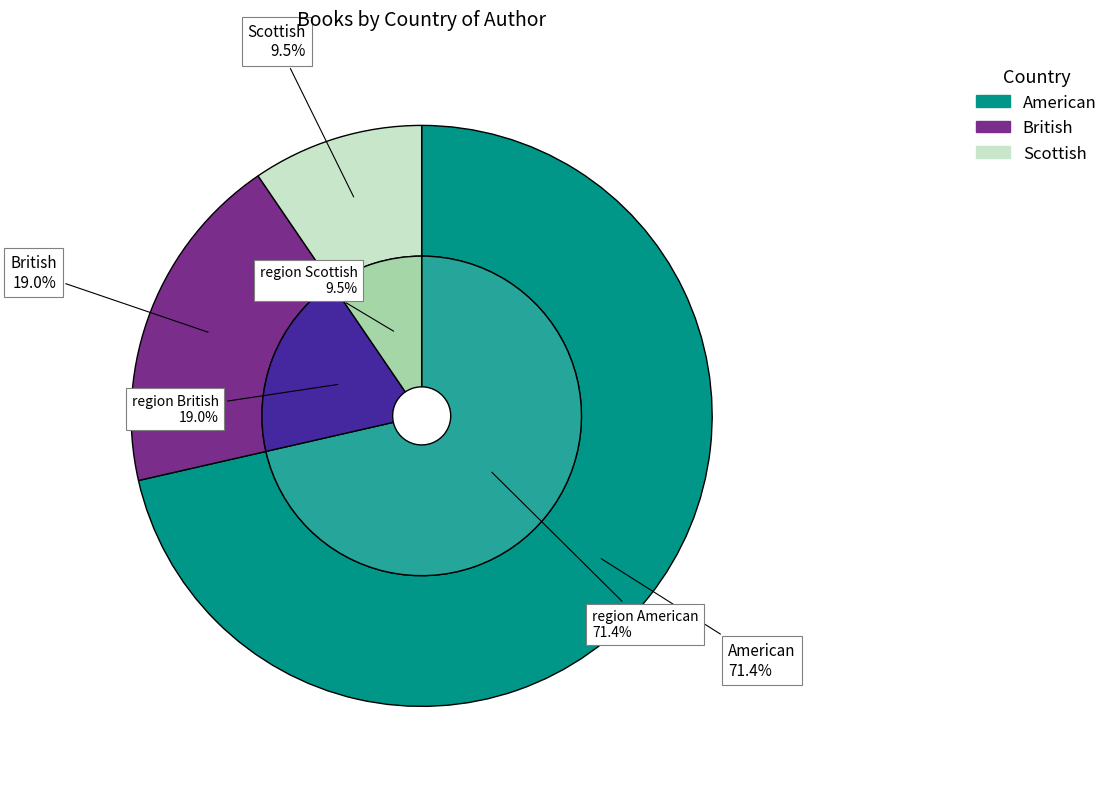

The Scottish slice represents 10% of the pie. True or false?

True